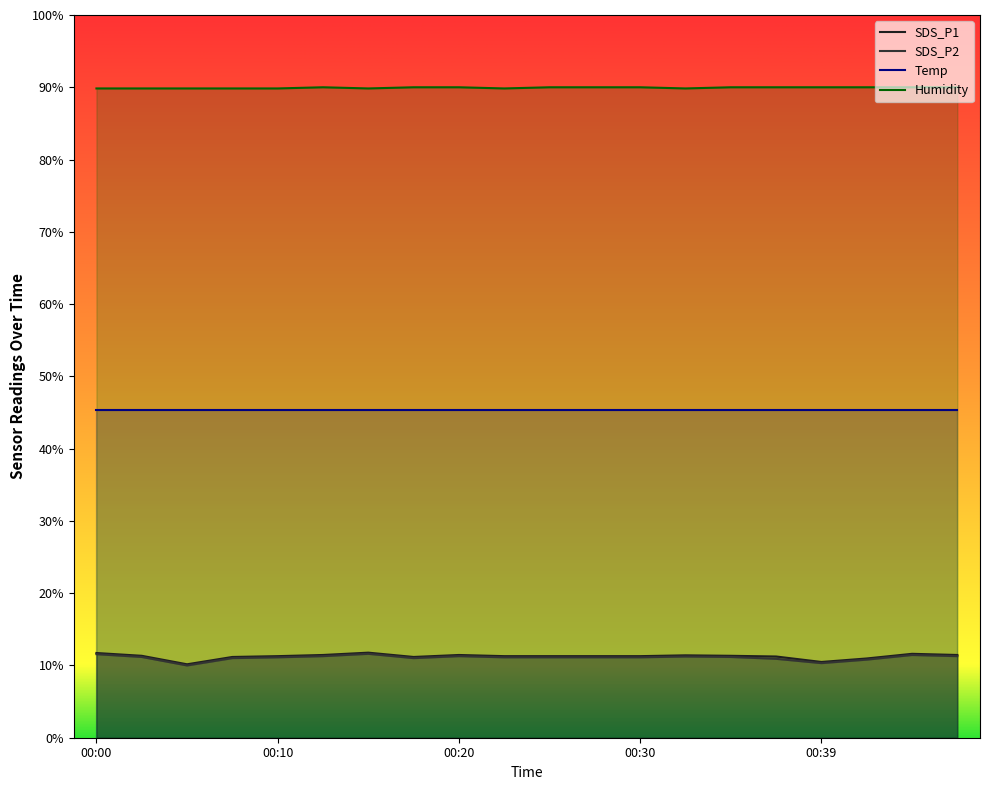

How many series are shown in this chart?

4